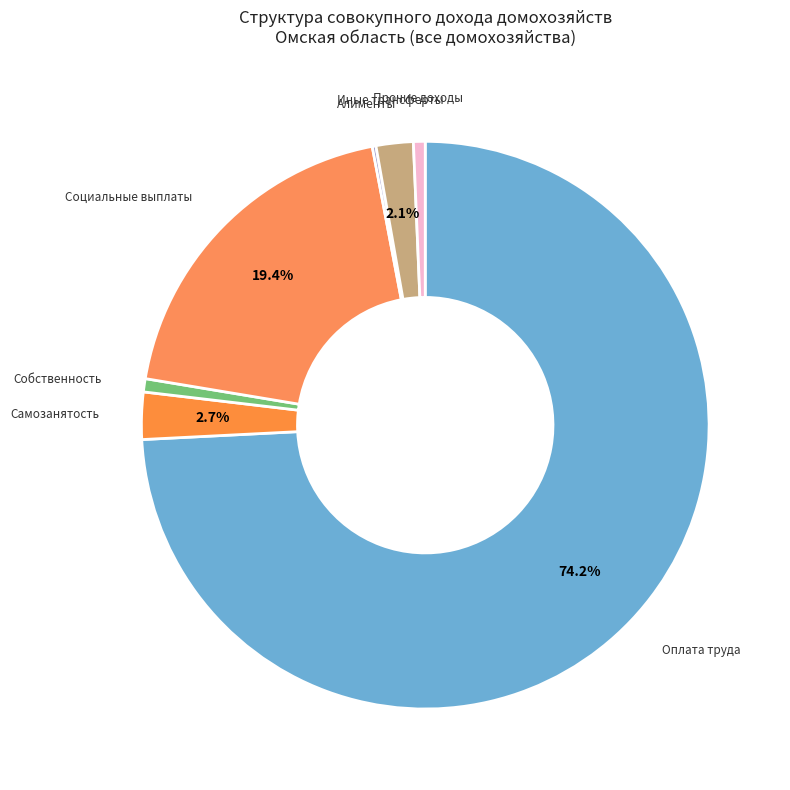

Is the sum of Самозанятость and Собственность greater than half?

No